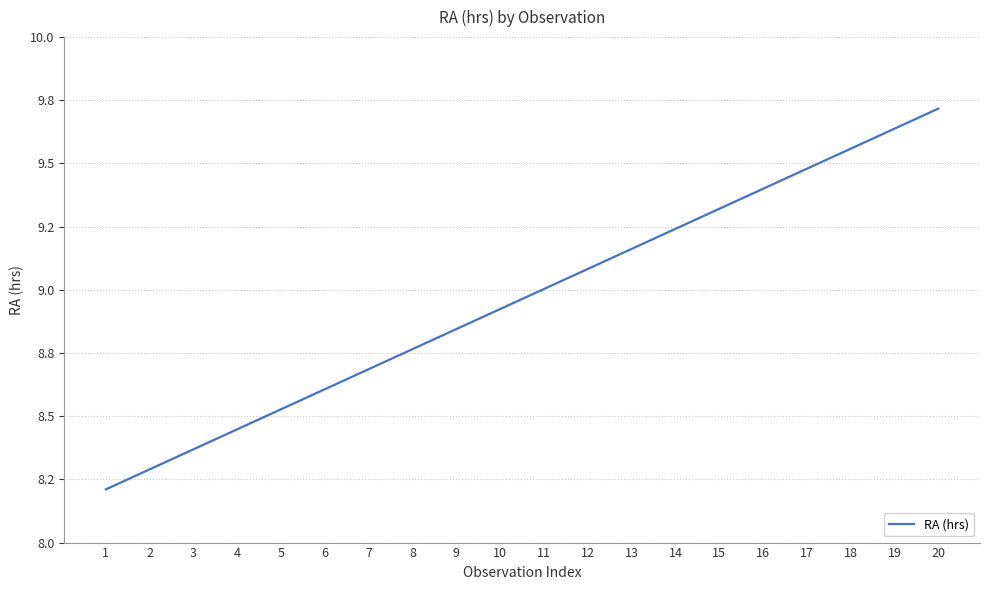

Does the chart display data point markers on the line(s)?

No